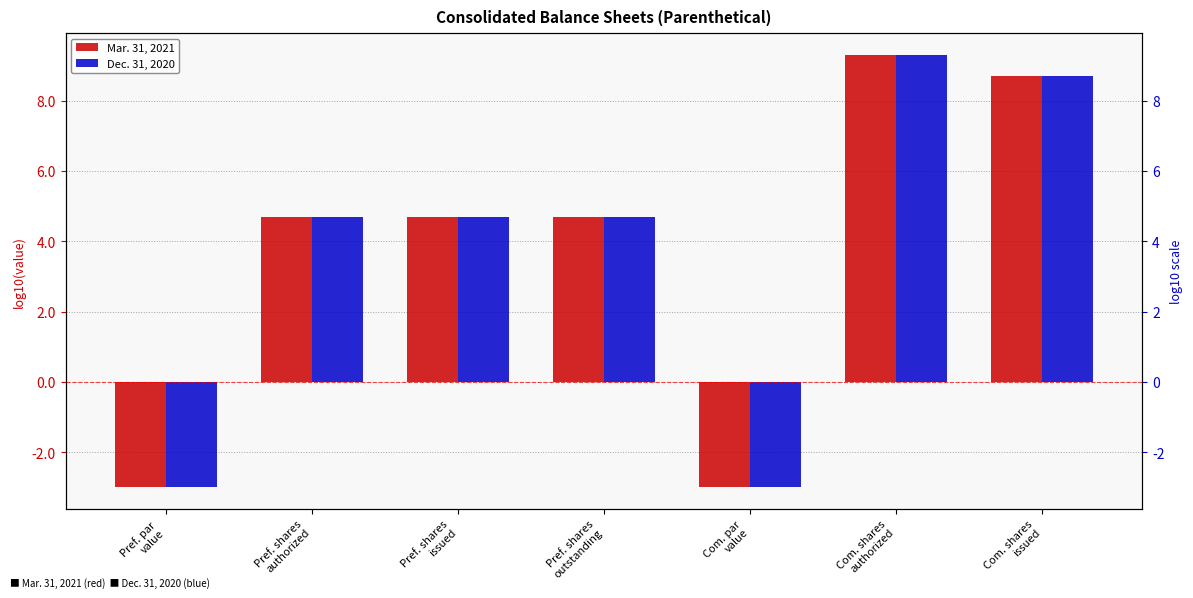

Rank the series by their maximum value, from highest to lowest.

Mar. 31, 2021, Dec. 31, 2020